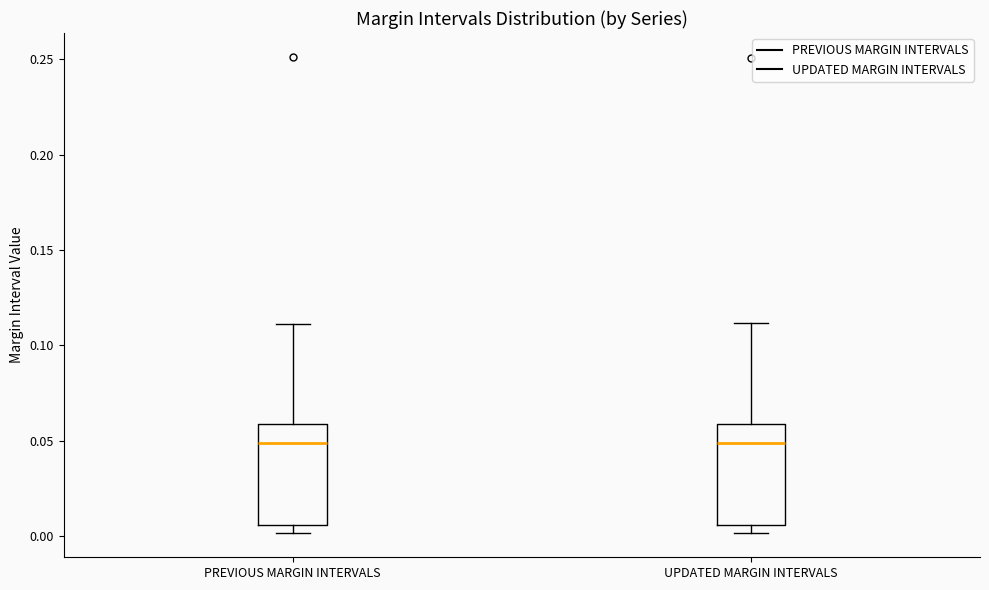

Where is the lower edge of the box for UPDATED MARGIN INTERVALS on the y-axis? The values are not printed on the chart, so give them approximately, as read against the axis.

0.005